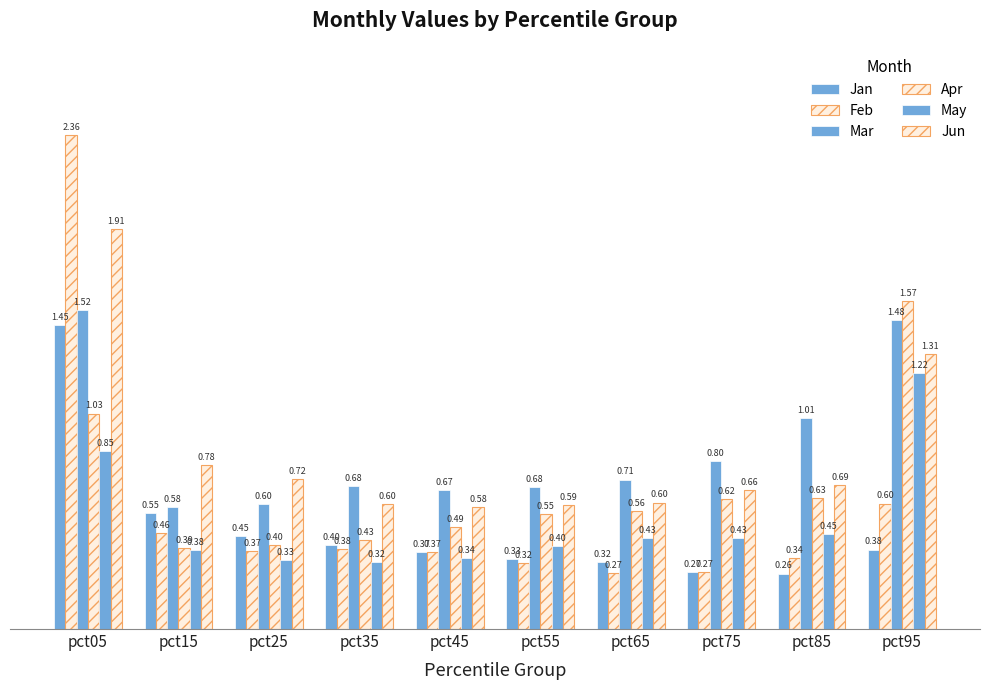

What is the sum of all Jun values?

8.5